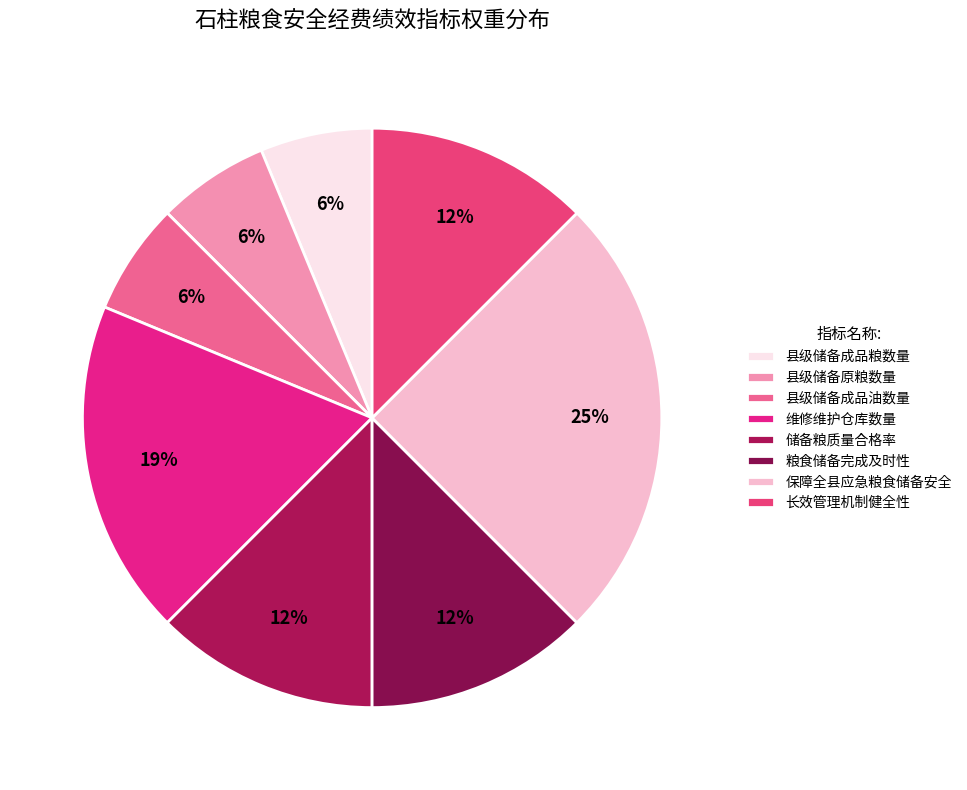

To the nearest percent, what portion does 县级储备成品粮数量 represent?

6%